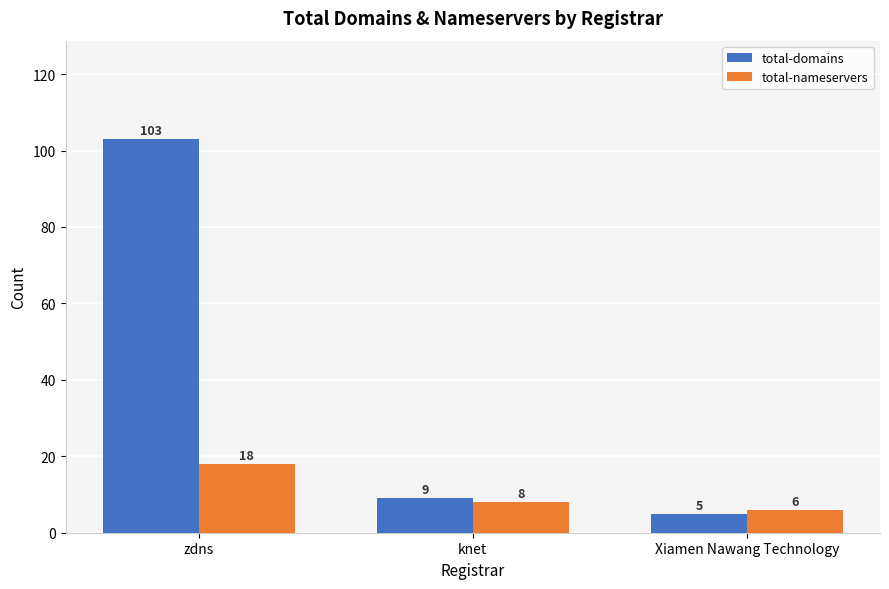

Which series has the largest range (max minus min)?

total-domains